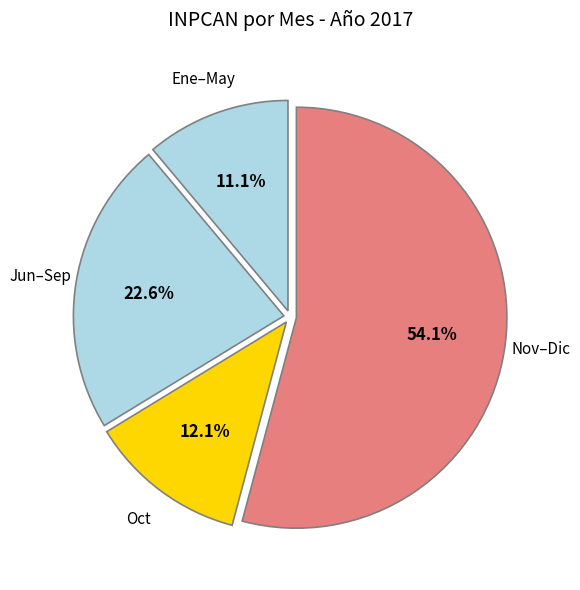

Count the number of slices in the pie.

4